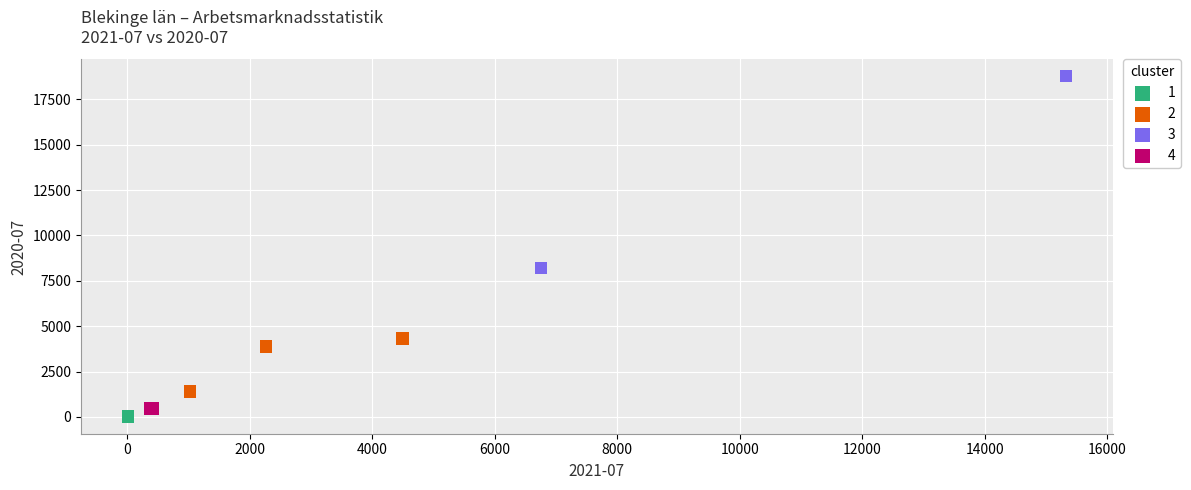

Which series reaches the minimum Y coordinate?

1